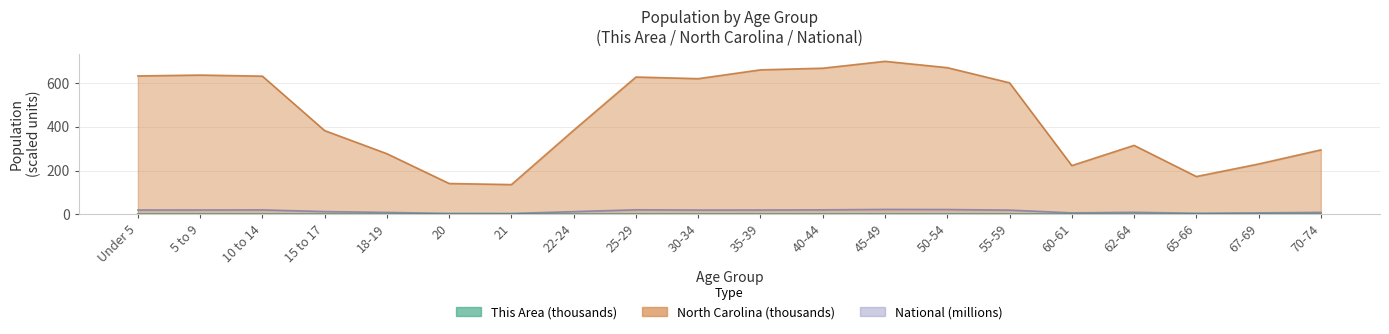

Reading left to right, list all the values displayed in this chart.

This Area: 0.4	0.3	0.3	0.2	0.1	0.1	0.1	0.2	0.3	0.3	0.3	0.3	0.3	0.4	0.4	0.1	0.2	0.1	0.2	0.2
North Carolina: 632.0	635.9	631.1	382.5	277.0	141.1	136.2	384.3	627.0	619.6	659.8	667.3	698.8	669.9	600.7	222.9	315.1	172.9	230.1	294.5
National: 20.2	20.3	20.7	13.0	9.1	4.5	4.4	12.7	21.1	20.0	20.2	20.9	22.7	22.3	19.7	7.1	9.7	5.3	7.1	9.3